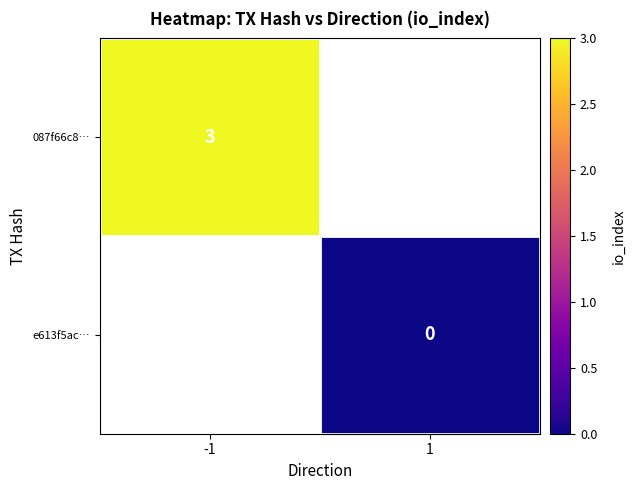

Is it true that 087f66c8… equals 1 at -1?

False